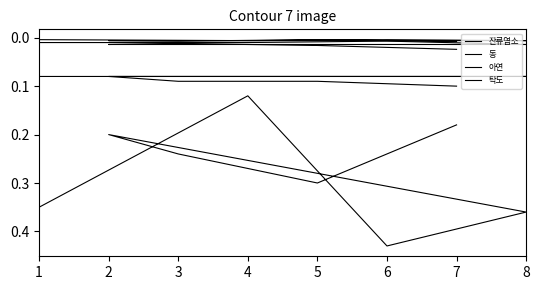

True or false: 아연 has a value of 0.0 at 4.

False